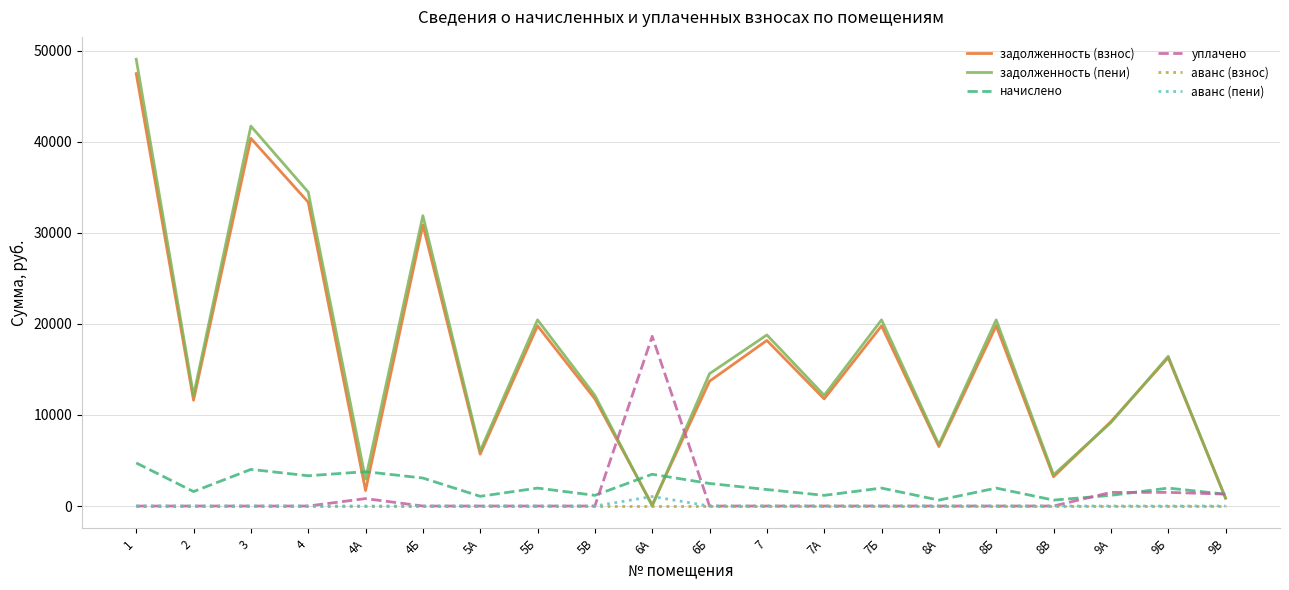

Is it true that задолженность (взнос) equals 19789.1 at 8Б?

True